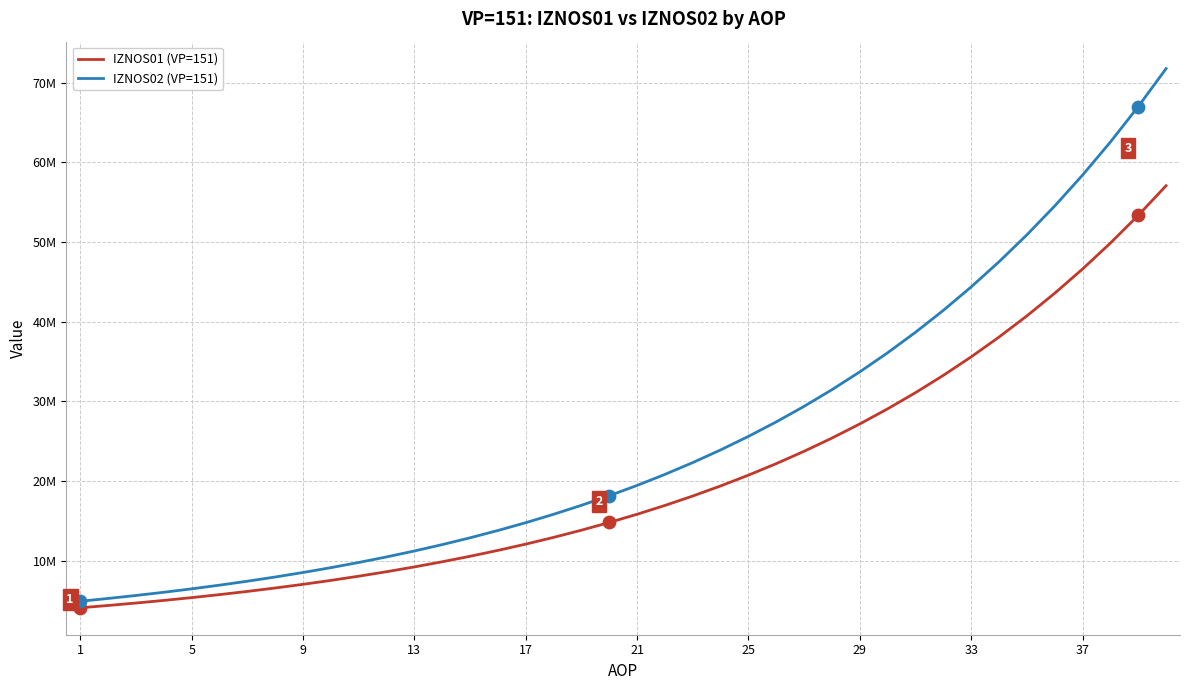

What are all the series names shown in the legend?

IZNOS01 (VP=151), IZNOS02 (VP=151)